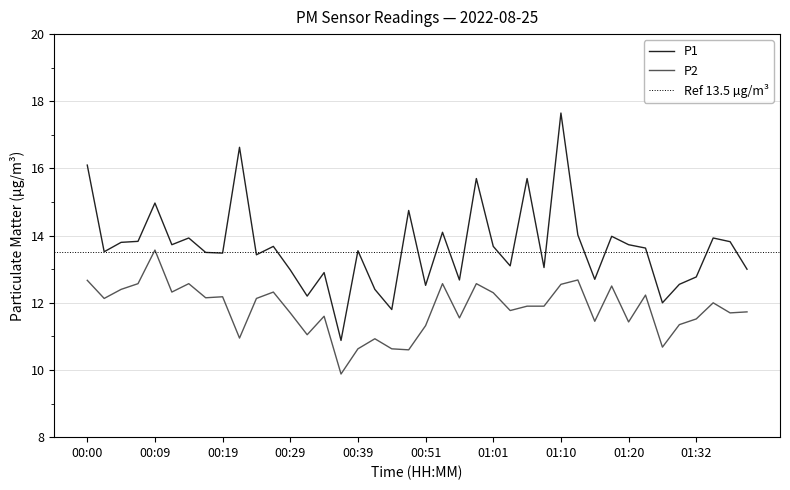

Reading right to left, list all the values displayed in this chart.

P1: 13.0	13.8	13.9	12.8	12.6	12.0	13.6	13.7	14.0	12.7	14.0	17.6	13.1	15.7	13.1	13.7	15.7	12.7	14.1	12.5	14.8	11.8	12.4	13.6	10.9	12.9	12.2	13.0	13.7	13.4	16.6	13.5	13.5	13.9	13.7	15.0	13.8	13.8	13.5	16.1
P2: 11.7	11.7	12.0	11.5	11.3	10.7	12.2	11.4	12.5	11.4	12.7	12.6	11.9	11.9	11.8	12.3	12.6	11.6	12.6	11.3	10.6	10.6	10.9	10.6	9.9	11.6	11.1	11.7	12.3	12.1	10.9	12.2	12.2	12.6	12.3	13.6	12.6	12.4	12.1	12.7